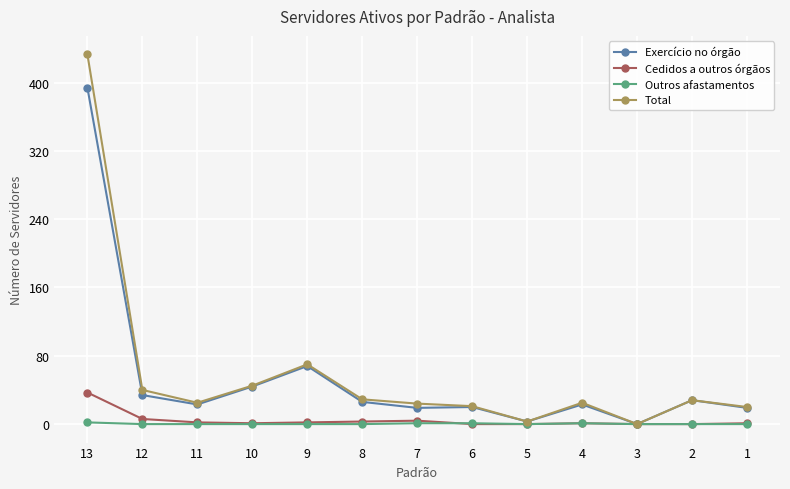

How many lines are shown in the chart?

4